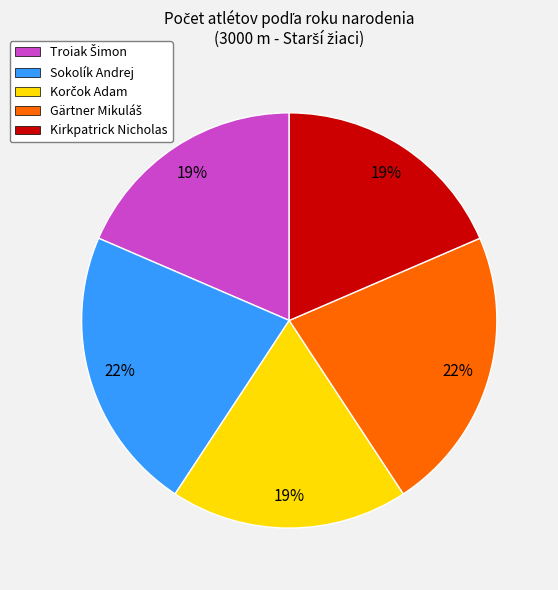

How many slices are in this pie chart?

5